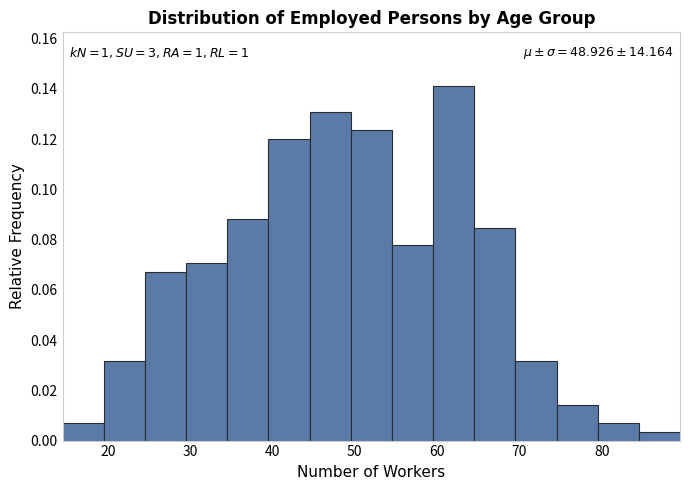

Over which range of the x-axis is the bar tallest?

59.5 to 64.5